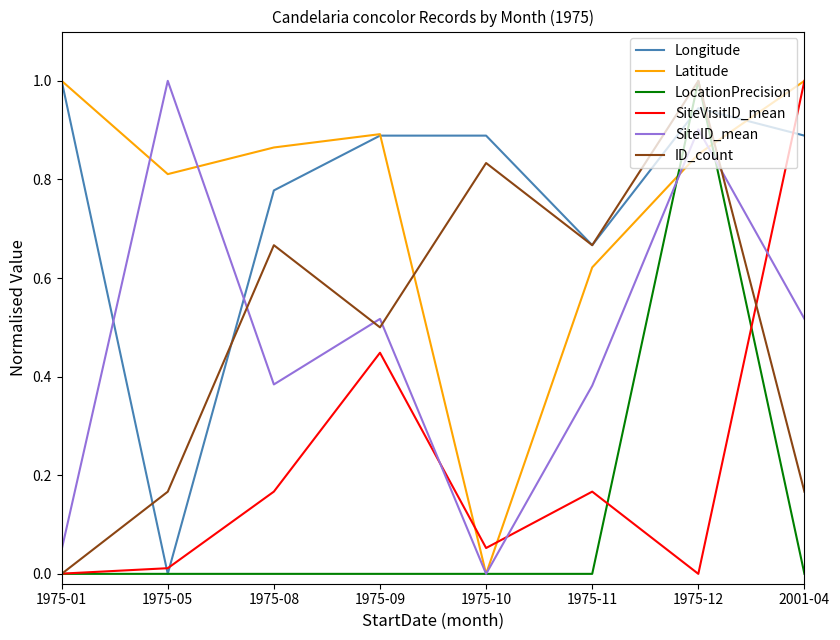

The LocationPrecision series shows -0.4 at 1975-08. True or false?

False